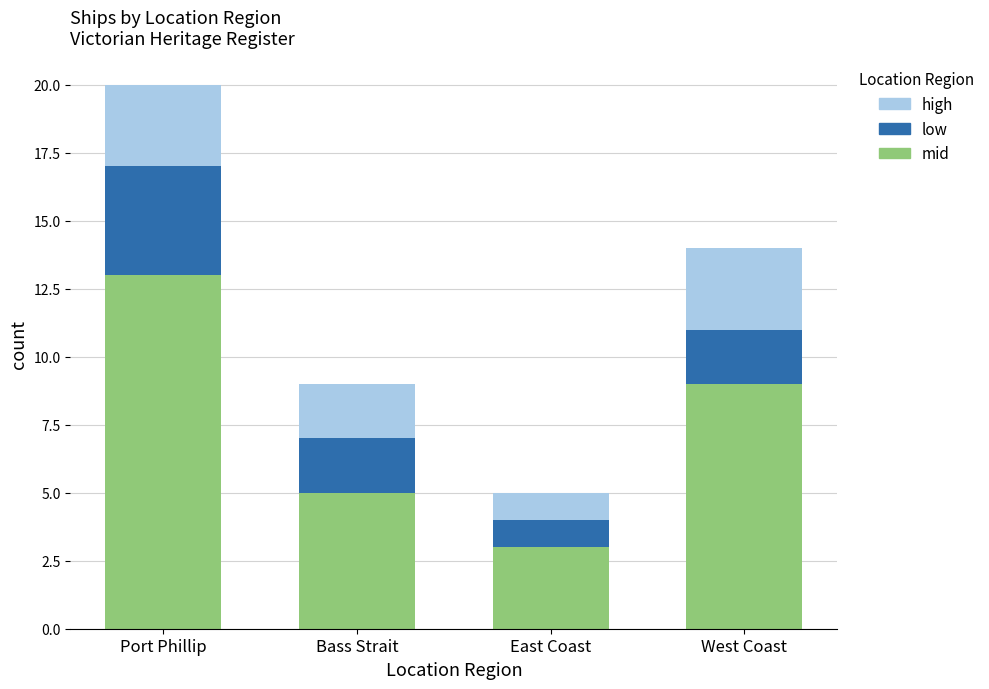

What is the total value across all series at East Coast?

5